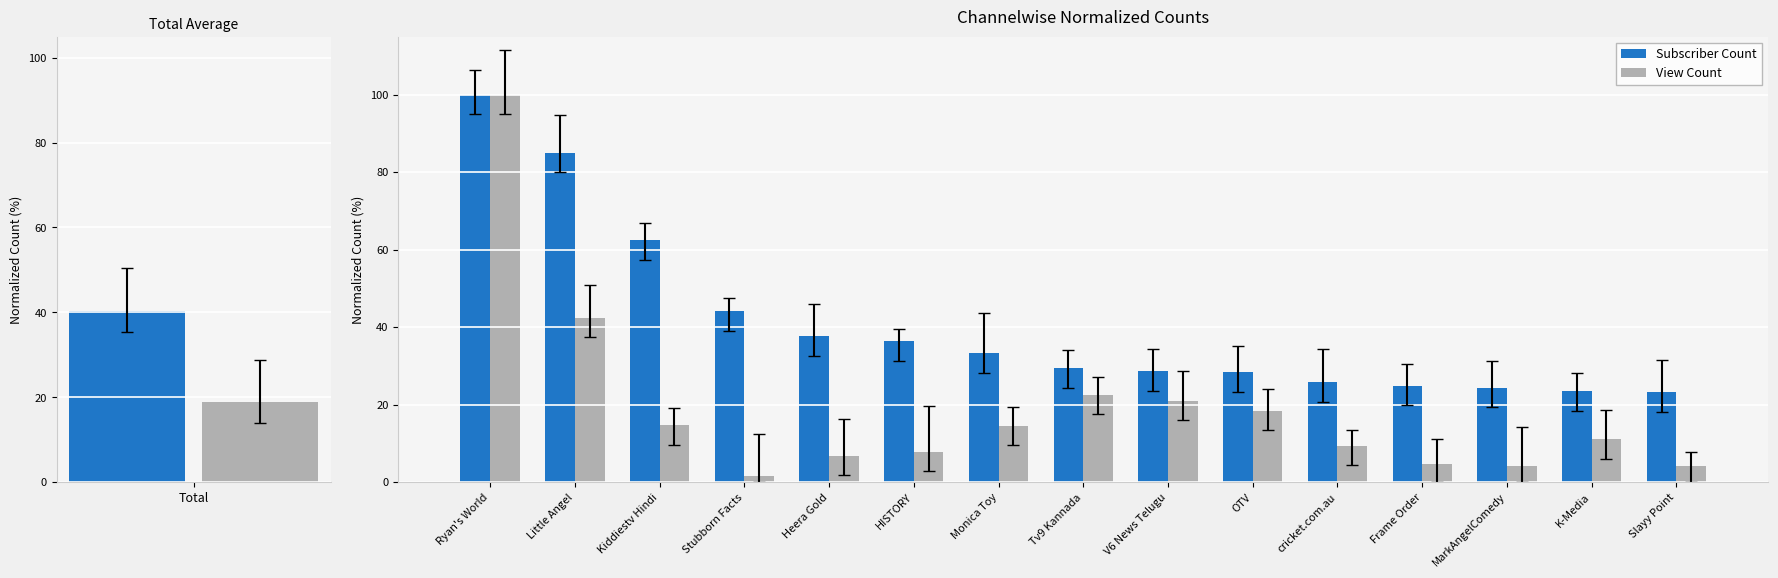

True or false: View Count has a value of 22.5 at Tv9 Kannada.

True